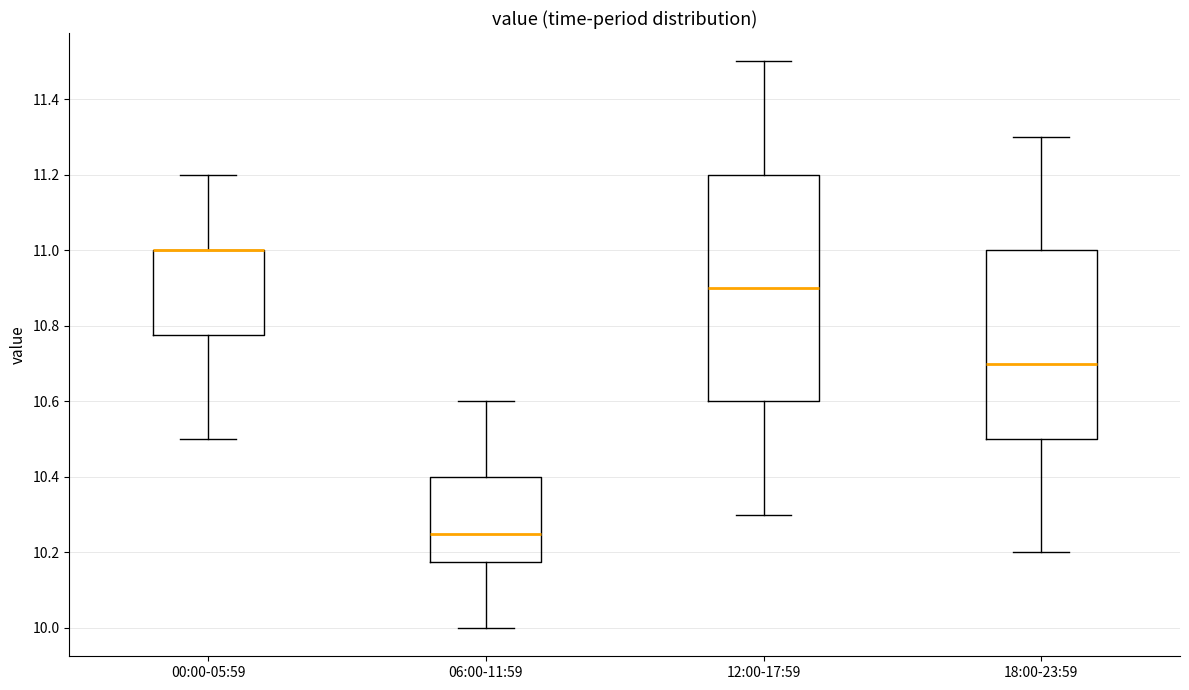

Comparing the boxes themselves (not the whiskers), which one is the tallest?

12:00-17:59